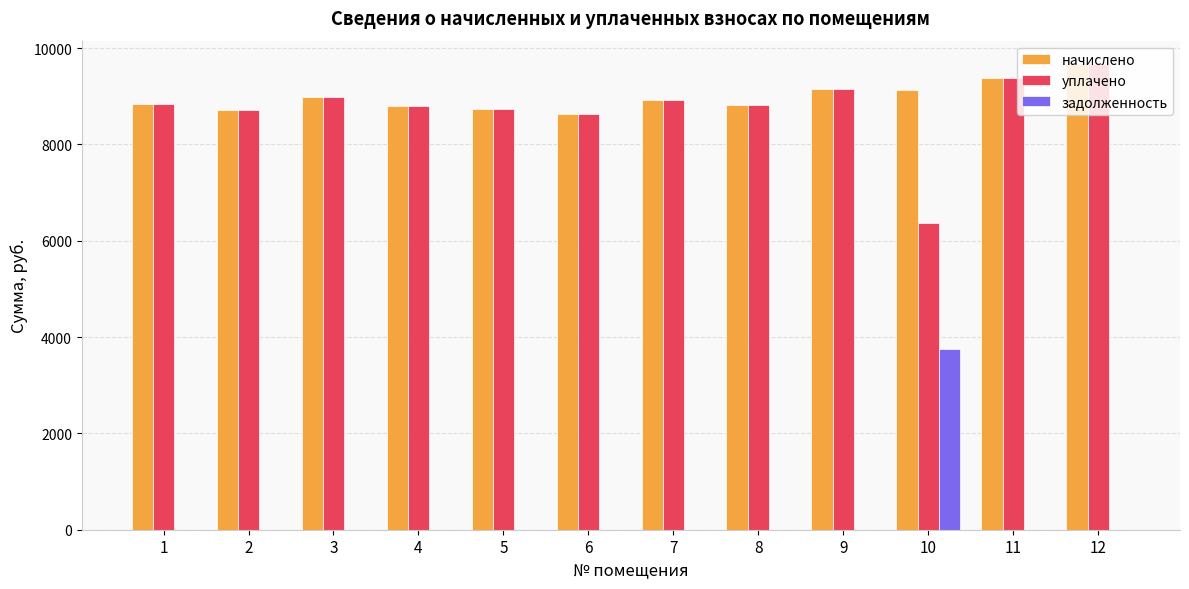

Is it true that задолженность equals -2049.2 at 3?

False